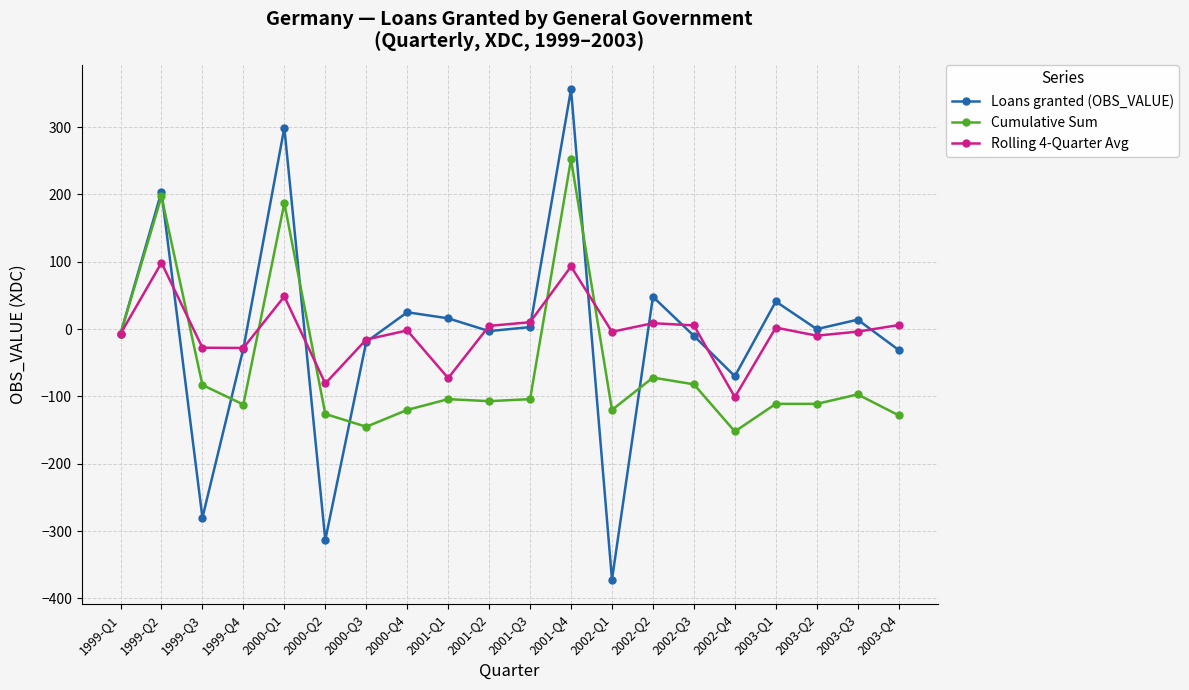

Which series has the widest spread of values?

Loans granted (OBS_VALUE)